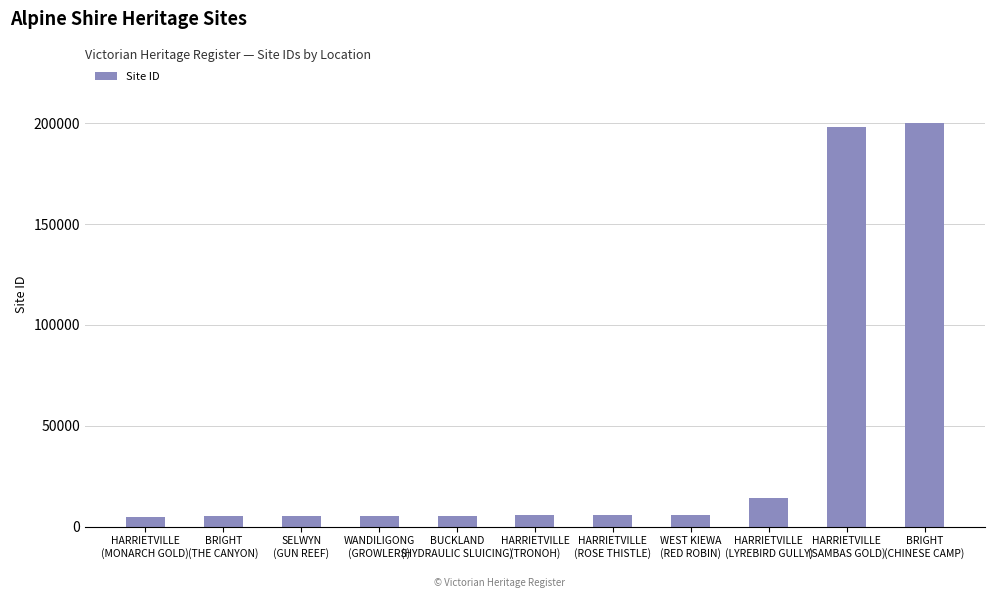

What is the minimum value shown in the chart?

4995